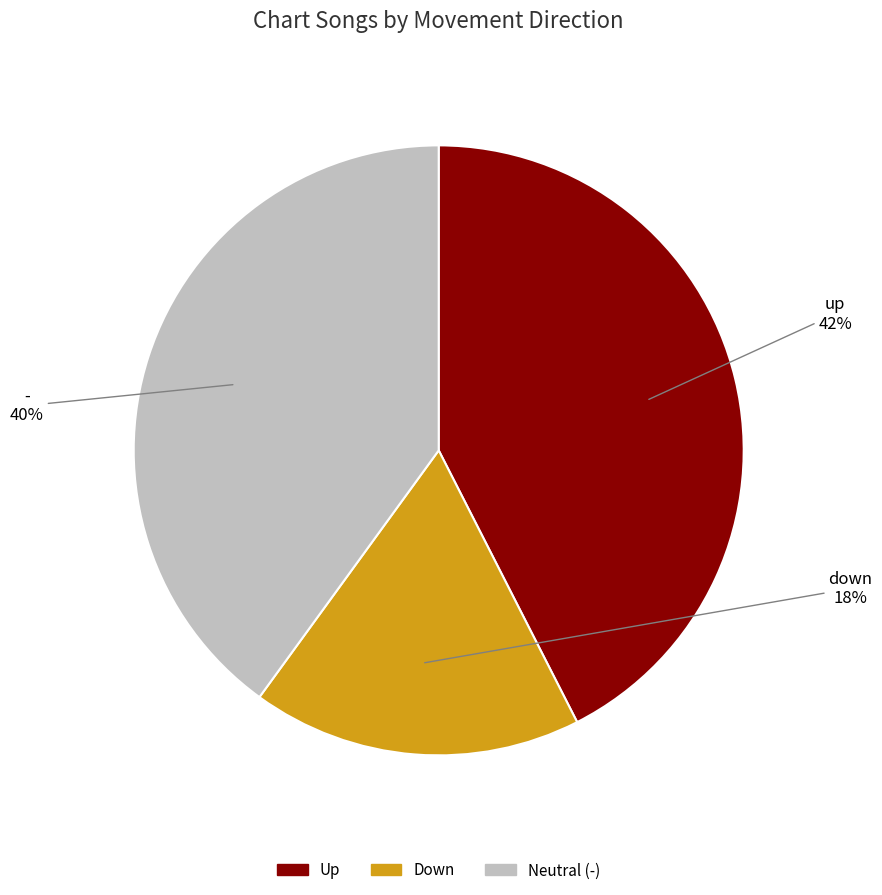

How many slices are in this pie chart?

3